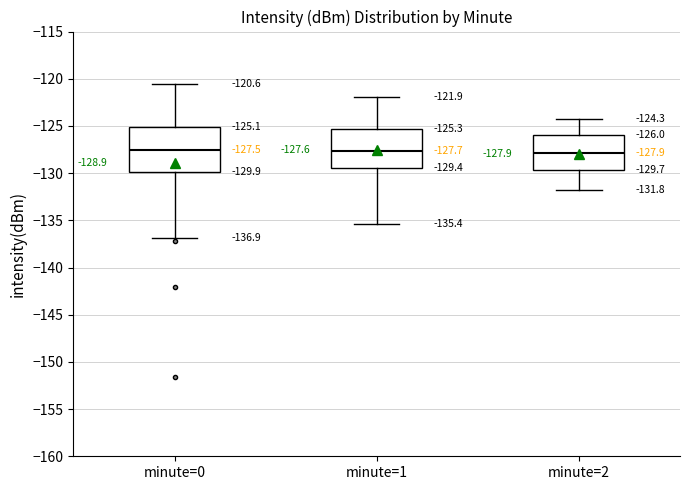

Which box is the tallest, from its lower edge to its upper edge?

minute=0